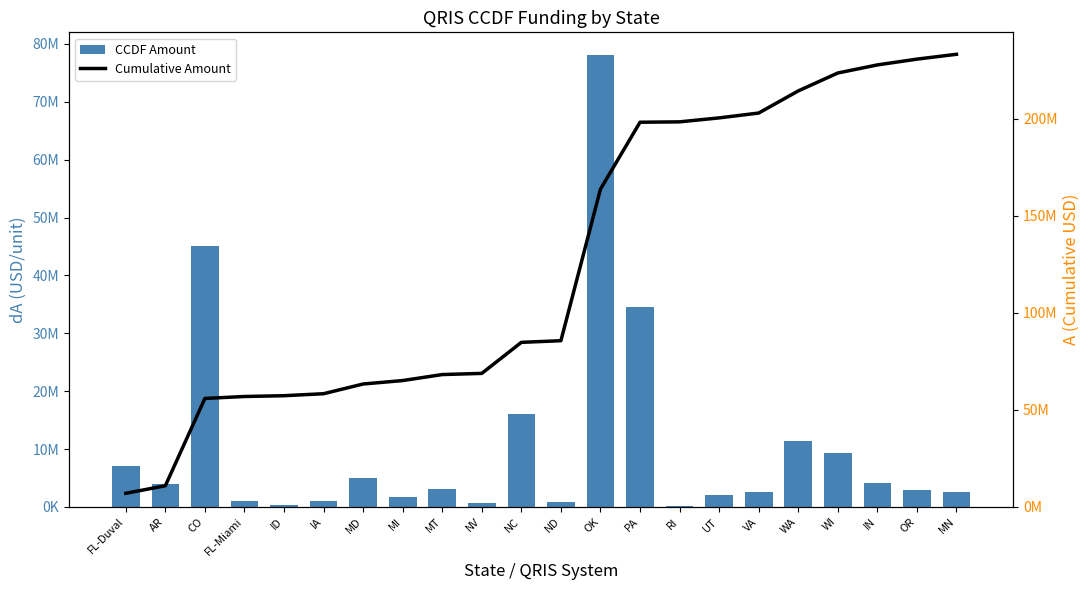

Reading left to right, what are all the values shown in this chart?

CCDF Amount: 7000000.0	3895793.3	45000000.0	1000000.0	410500.0	1023524.0	5005911.0	1778838.0	3091879.0	600000.0	16000000.0	850000.0	78102525.0	34500000.0	200000.0	2037379.0	2500000.0	11400000.0	9240000.0	4166417.3	2980303.0	2500000.0
Cumulative Amount: 7000000.0	10895793.3	55895793.3	56895793.3	57306293.3	58329817.3	63335728.3	65114566.3	68206445.3	68806445.3	84806445.3	85656445.3	163758970.3	198258970.3	198458970.3	200496349.3	202996349.3	214396349.3	223636349.3	227802766.6	230783069.6	233283069.6